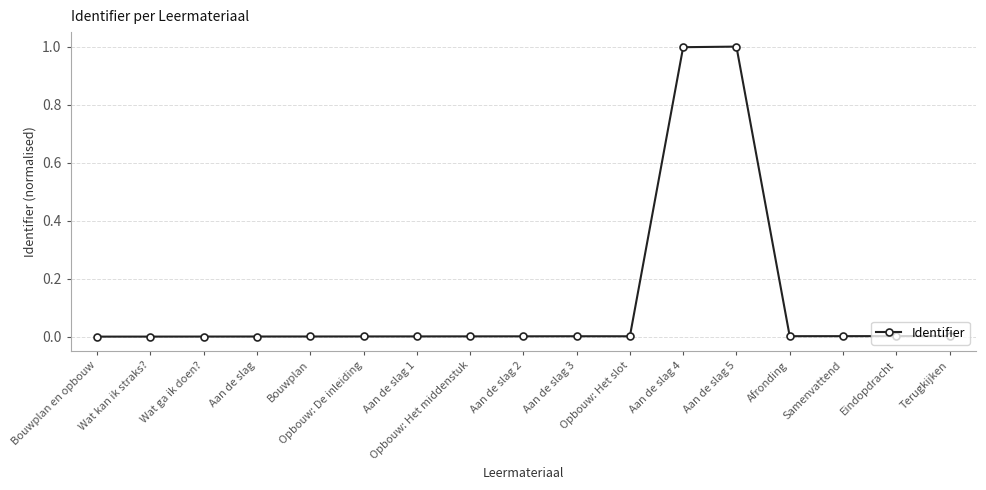

What is the sum of all values?

2.0